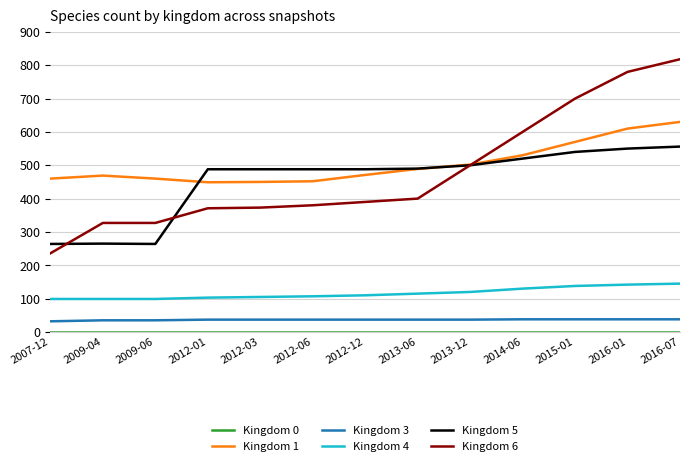

Which series has the largest range (max minus min)?

Kingdom 6